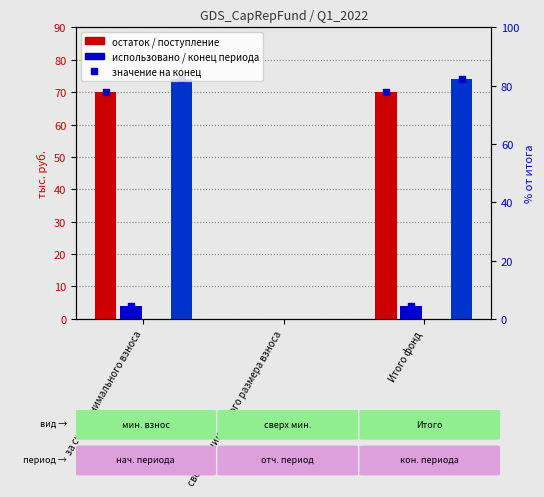

What is the maximum value shown in the chart?

74.1